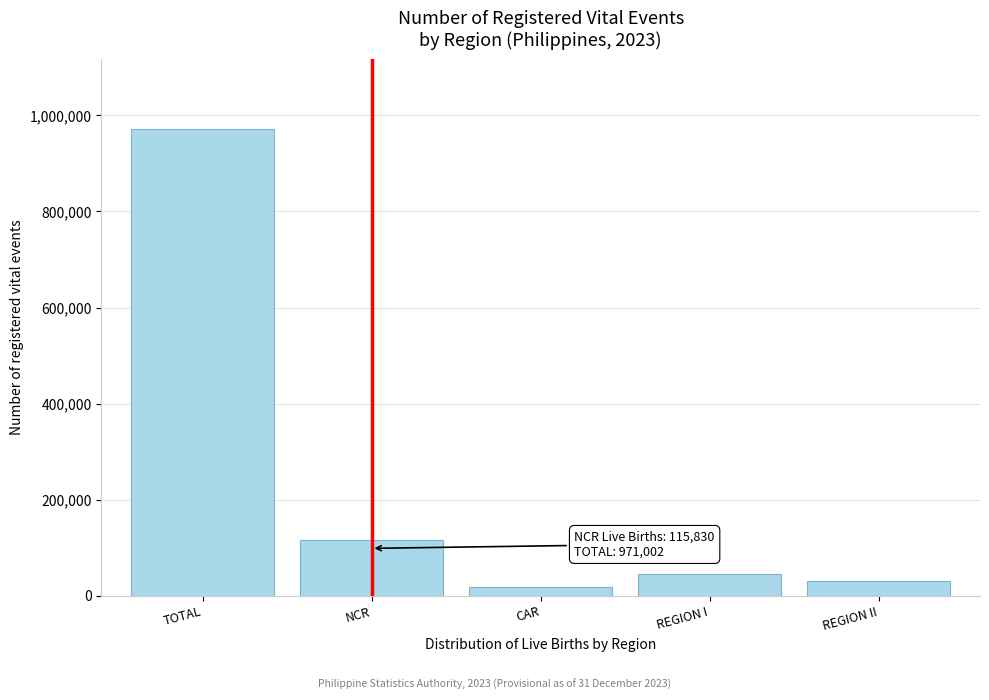

Reading left to right, list all the values displayed in this chart.

971002	115830	17927	45142	31456